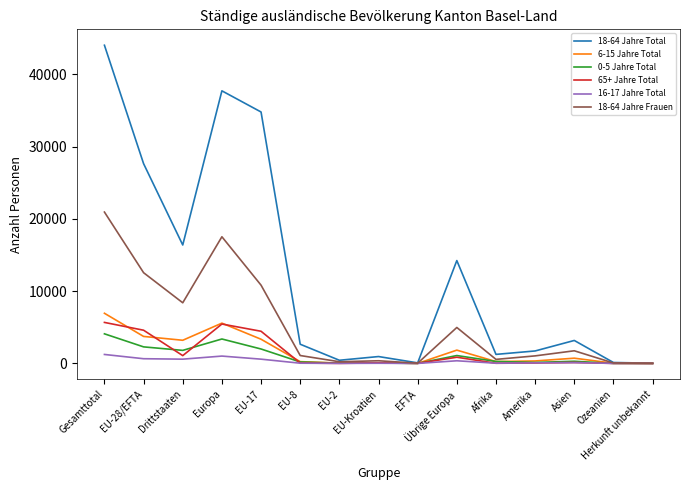

Which series has the largest range (max minus min)?

18-64 Jahre Total